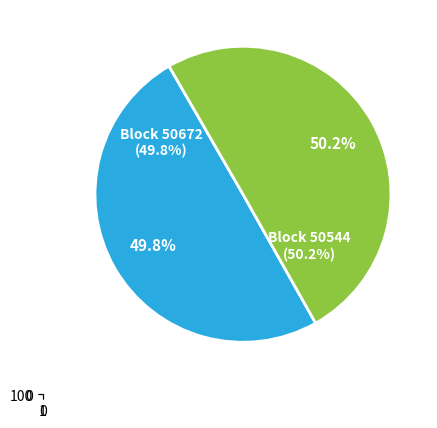

To the nearest percent, what is the combined percentage of 50544 and 50672?

100%